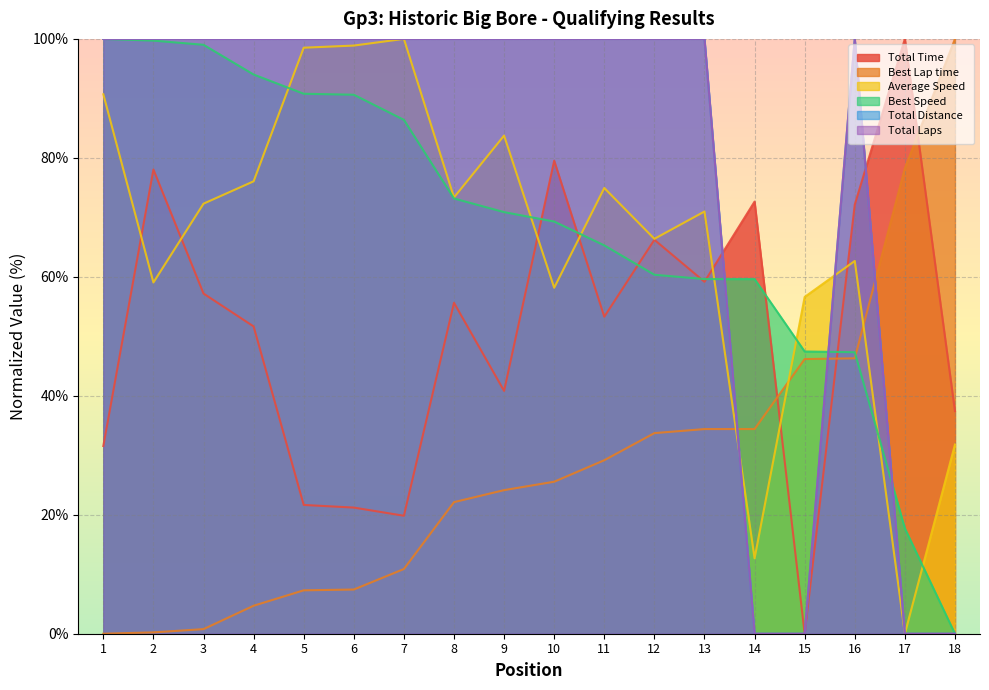

Reading left to right, what are all the values shown in this chart?

Total Time: 1=31.6	2=78.0	3=57.2	4=51.7	5=21.6	6=21.2	7=19.8	8=55.6	9=40.8	10=79.5	11=53.3	12=66.2	13=59.2	14=72.6	15=0.0	16=72.1	17=100.0	18=37.4
Best Lap time: 1=0.0	2=0.2	3=0.8	4=4.7	5=7.3	6=7.4	7=10.9	8=22.1	9=24.1	10=25.6	11=29.2	12=33.7	13=34.4	14=34.4	15=46.2	16=46.3	17=78.3	18=100.0
Average Speed: 1=90.7	2=59.0	3=72.3	4=76.1	5=98.5	6=98.9	7=100.0	8=73.3	9=83.7	10=58.2	11=74.9	12=66.4	13=71.0	14=12.7	15=56.6	16=62.7	17=0.0	18=31.8
Best Speed: 1=100.0	2=99.7	3=99.0	4=94.0	5=90.8	6=90.6	7=86.4	8=73.2	9=70.9	10=69.3	11=65.3	12=60.3	13=59.6	14=59.6	15=47.4	16=47.3	17=17.7	18=0.0
Total Distance: 1=100.0	2=100.0	3=100.0	4=100.0	5=100.0	6=100.0	7=100.0	8=100.0	9=100.0	10=100.0	11=100.0	12=100.0	13=100.0	14=0.0	15=0.0	16=100.0	17=0.0	18=0.0
Total Laps: 1=100.0	2=100.0	3=100.0	4=100.0	5=100.0	6=100.0	7=100.0	8=100.0	9=100.0	10=100.0	11=100.0	12=100.0	13=100.0	14=0.0	15=0.0	16=100.0	17=0.0	18=0.0